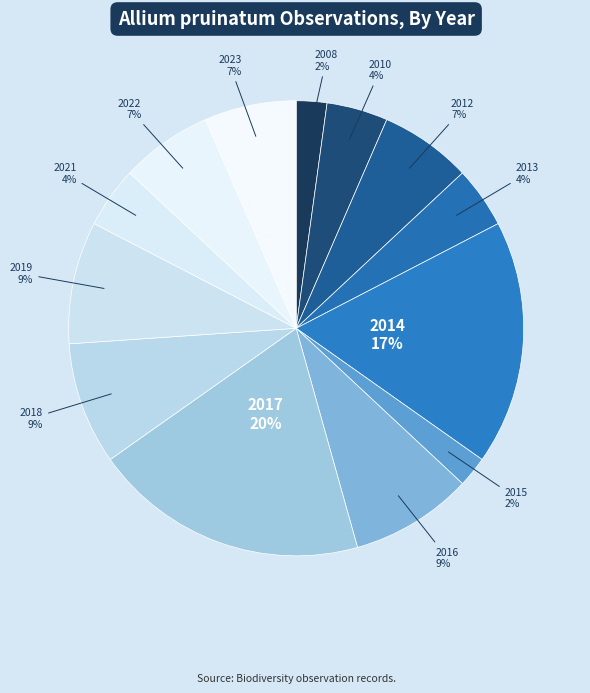

How many slices are in this pie chart?

13